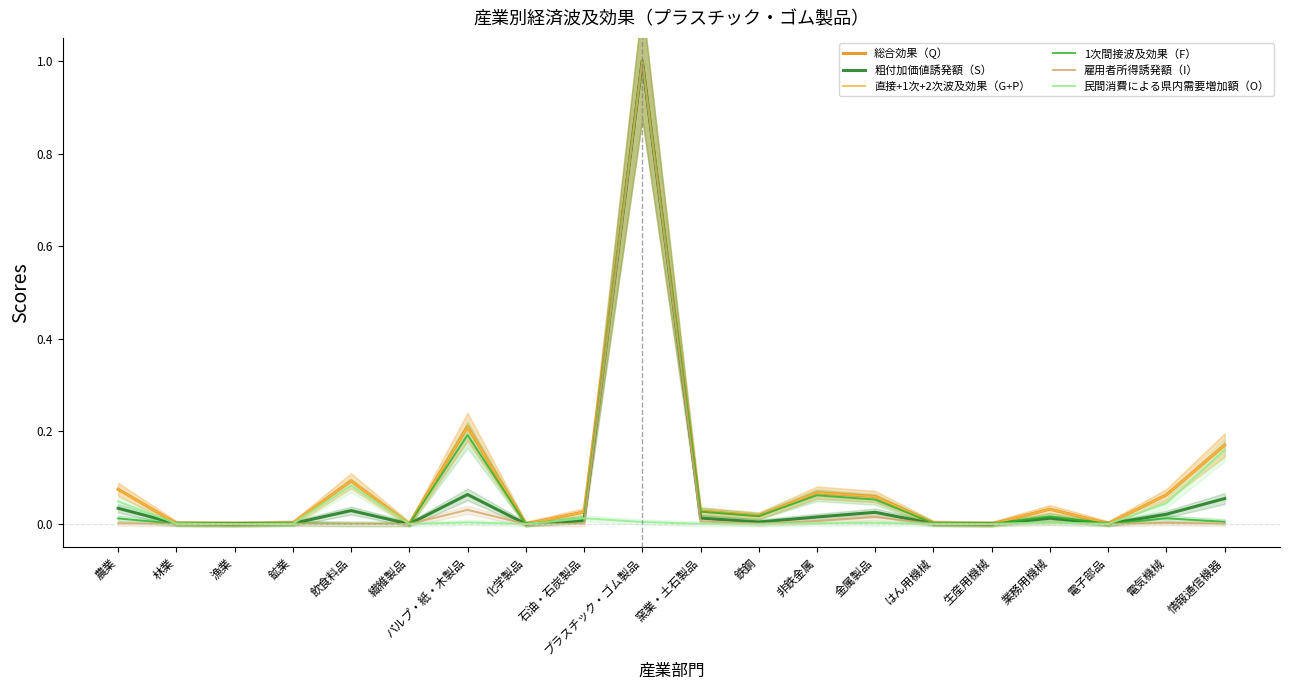

What is the greatest value displayed?

1.0